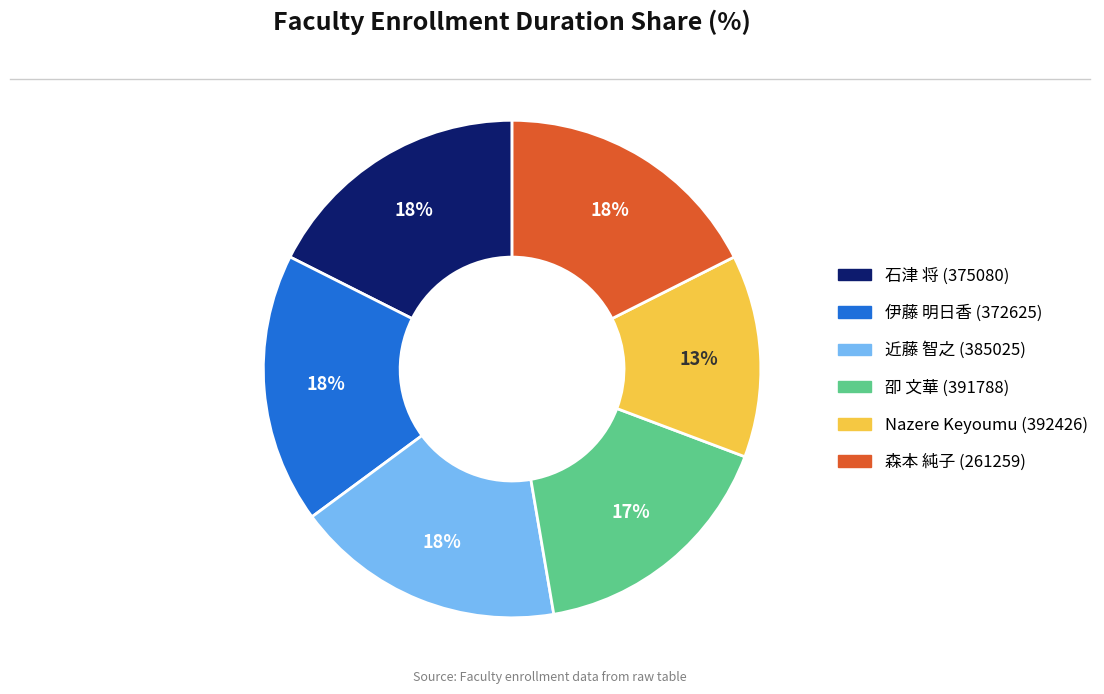

Is the sum of Nazere Keyoumu (392426) and 森本 純子 (261259) greater than half?

No